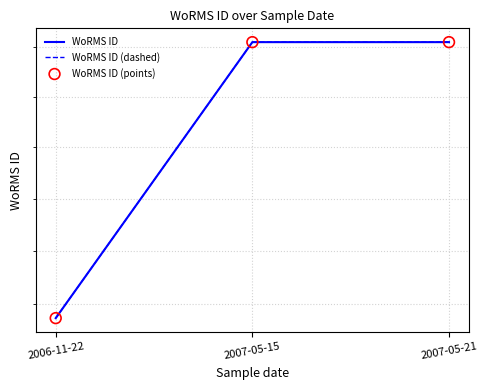

At how many categories does at least one series exceed 570348?

2